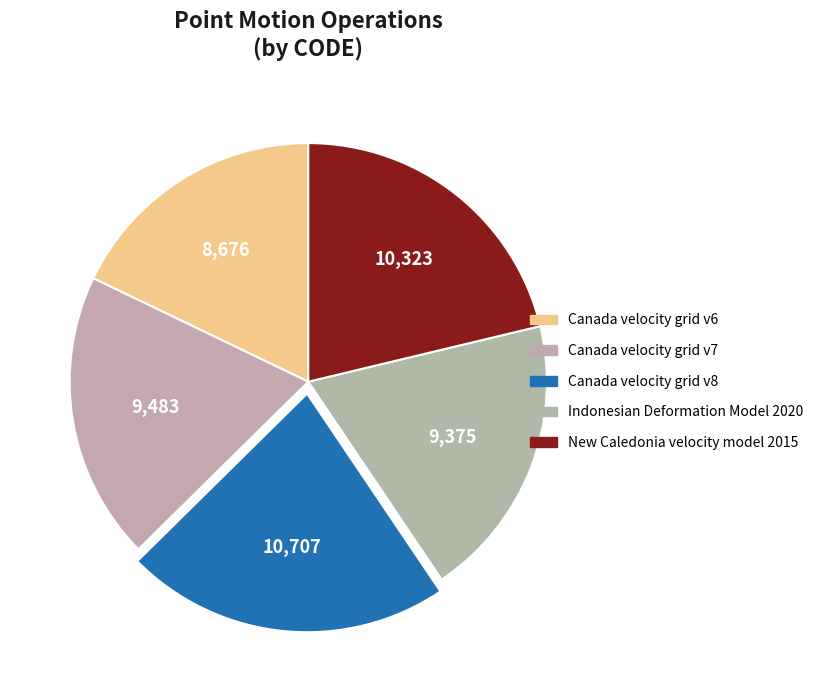

Approximately how many times larger is the value at New Caledonia velocity model 2015 compared to Canada velocity grid v6?

1.2